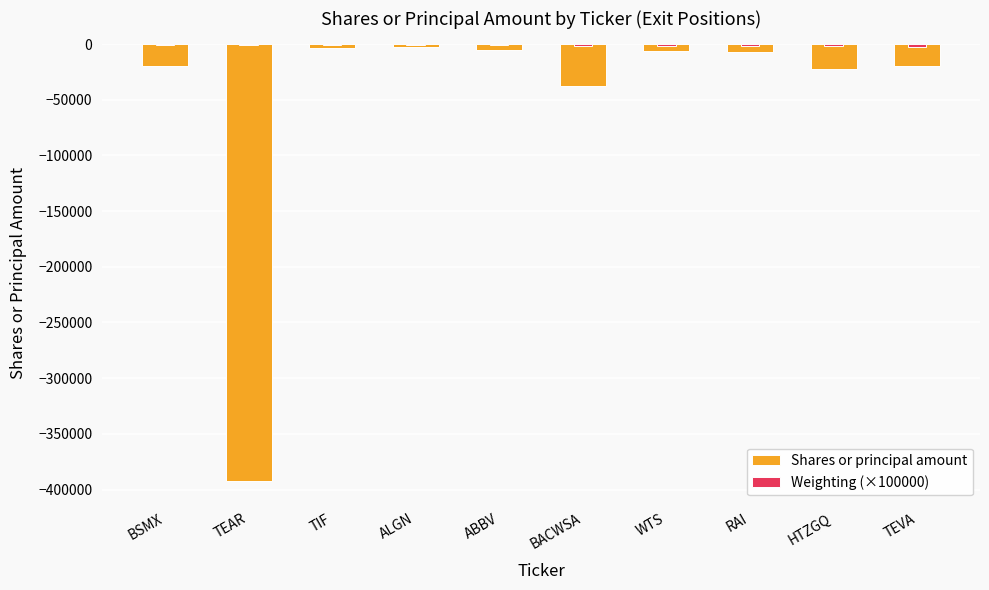

What is the difference between the highest and lowest values at ABBV?

3625